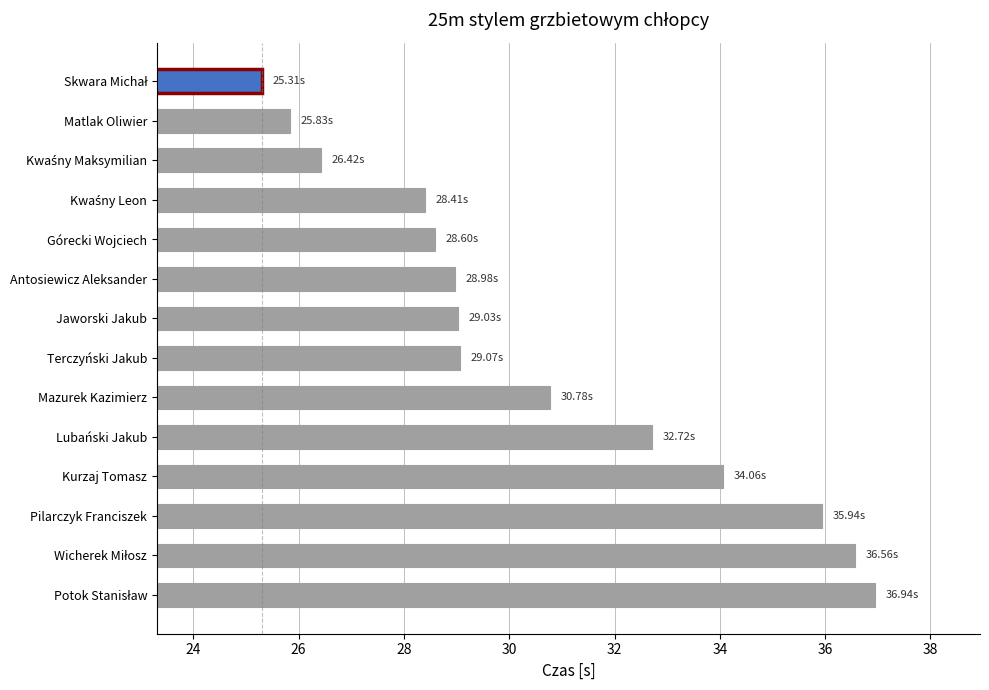

What is the label of the 11th bar from the top?

Kurzaj Tomasz